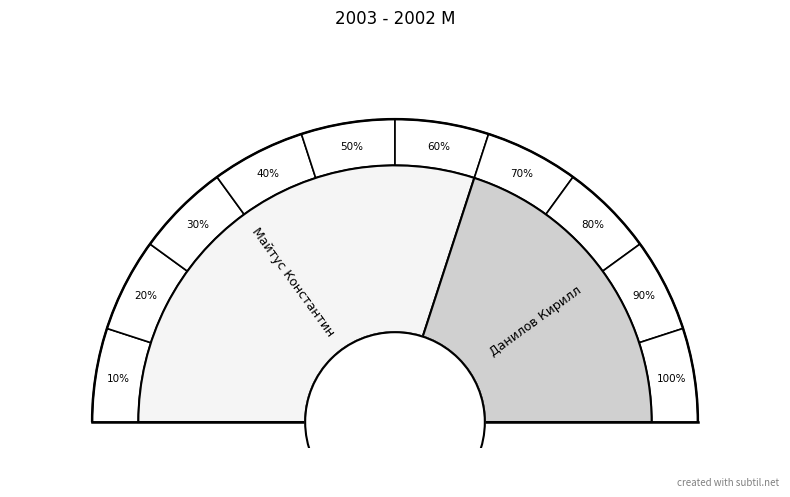

Does Майтус Константин represent more than half of the total?

Yes